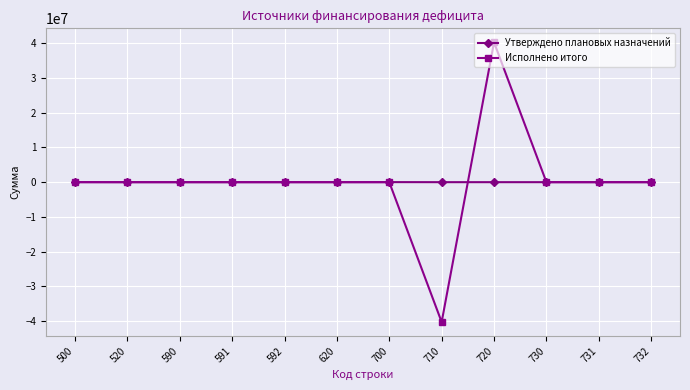

What are all the series names shown in the legend?

Утверждено плановых назначений, Исполнено итого